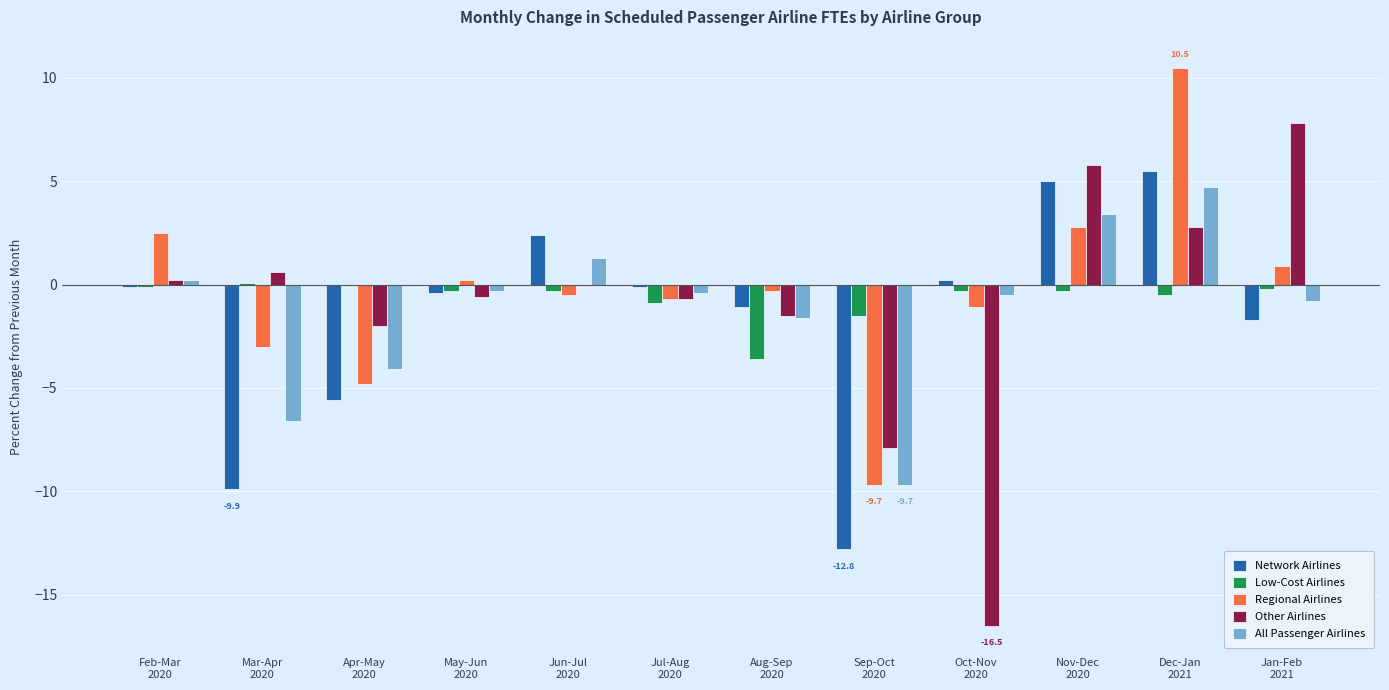

How many groups of bars are there?

12